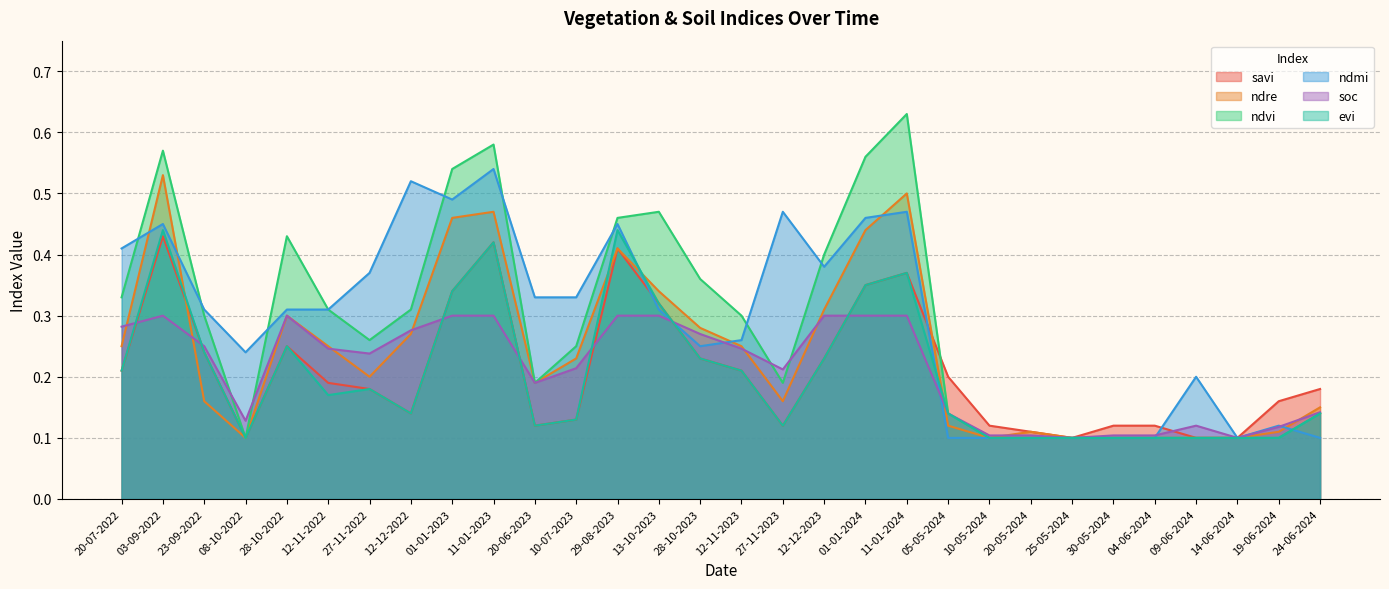

What is the difference between the maximum and minimum values in the ndre series?

0.4